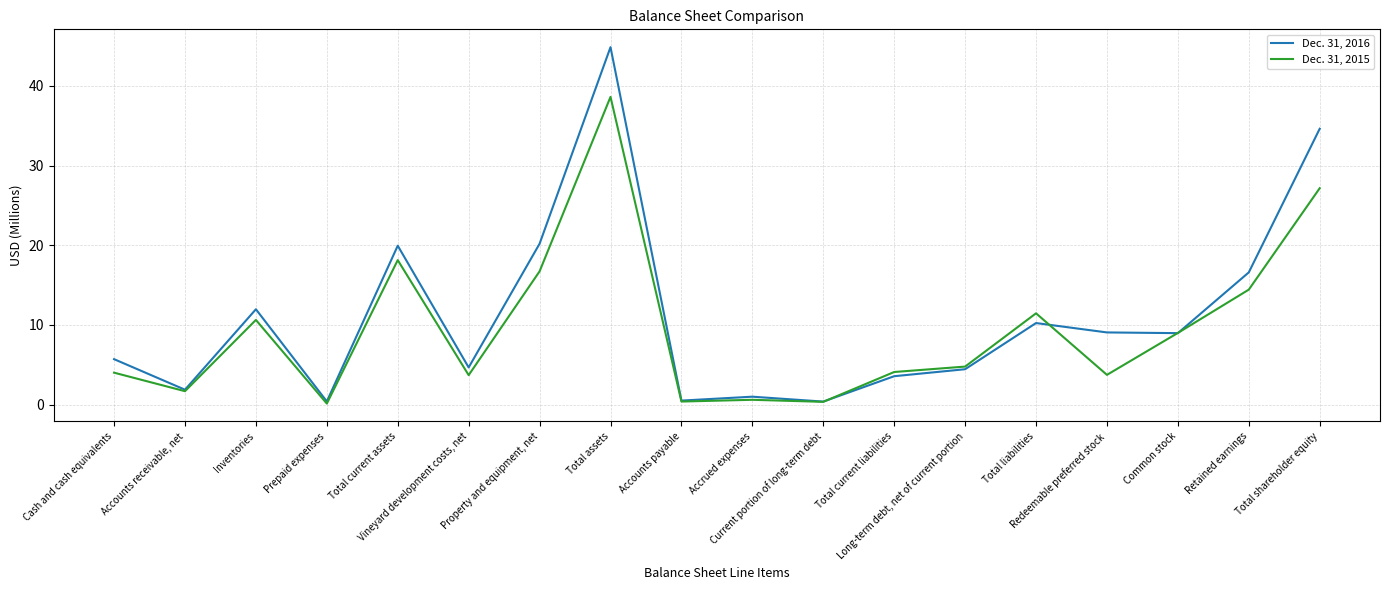

Which series has the largest range (max minus min)?

Dec. 31, 2016